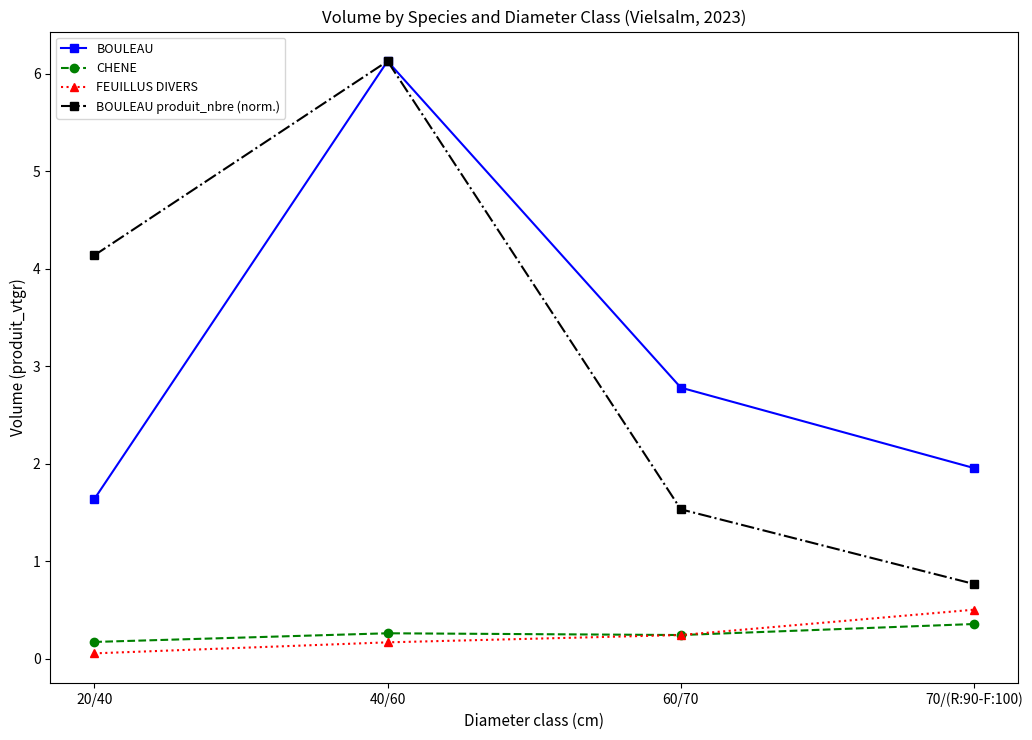

Between 60/70 and 70/(R:90-F:100), which series saw the biggest shift?

BOULEAU